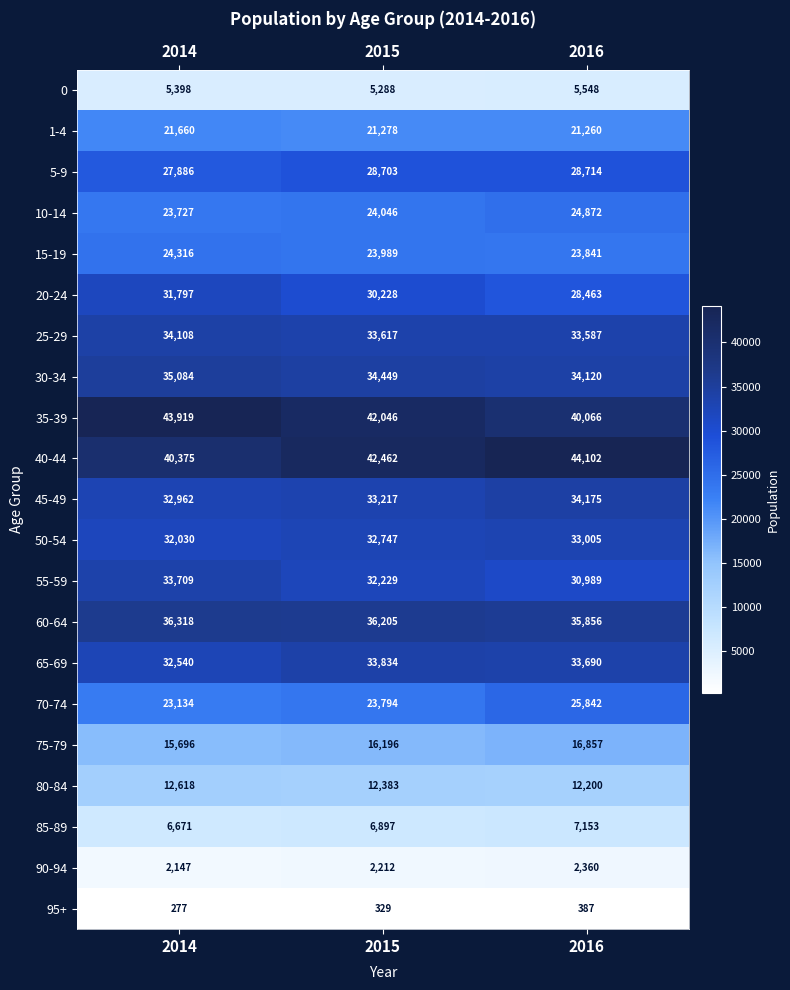

What is the minimum value shown in the chart?

277